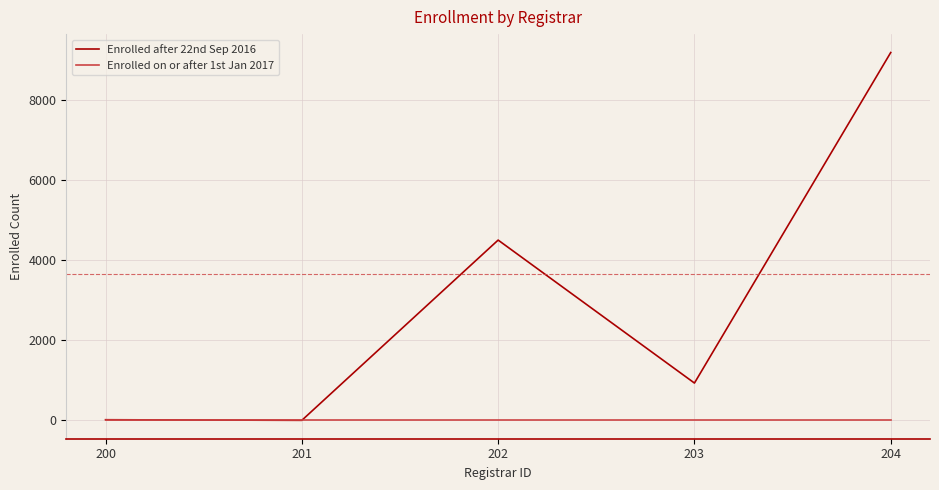

What is the total value across all series at 203?

930